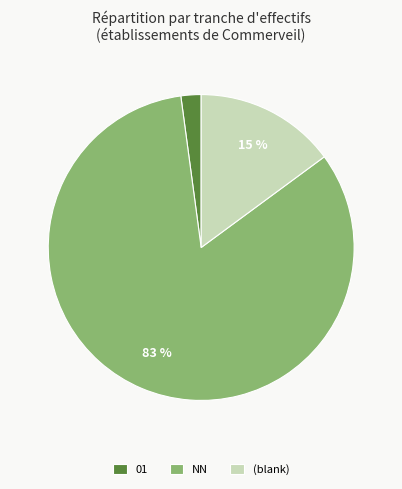

True or false: (blank) accounts for 5% of the total.

False